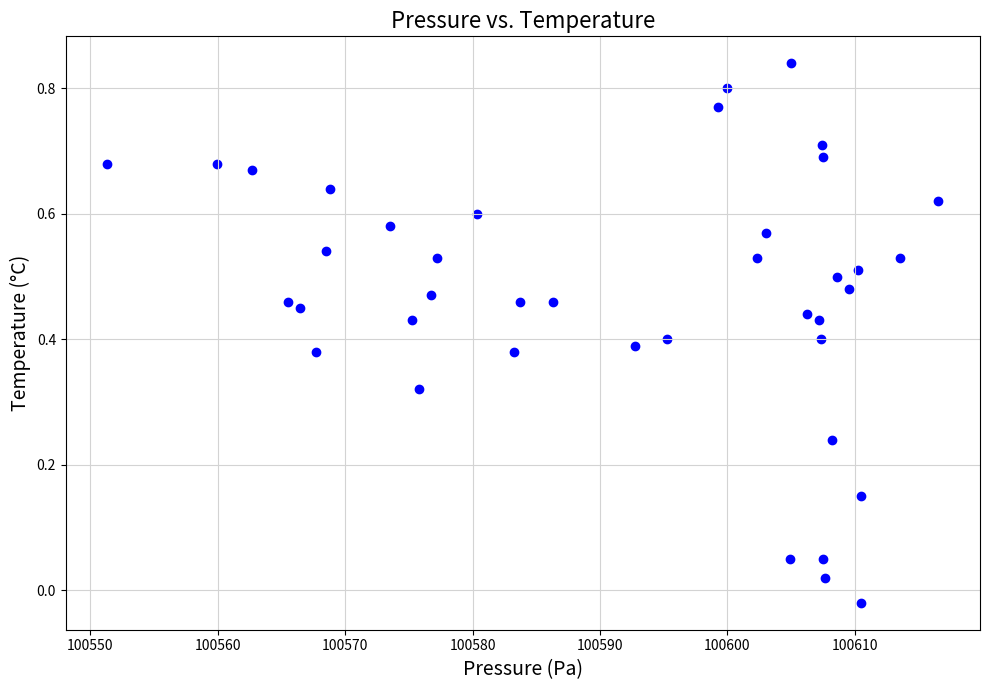

What is the range of X values (max minus min)?

65.2